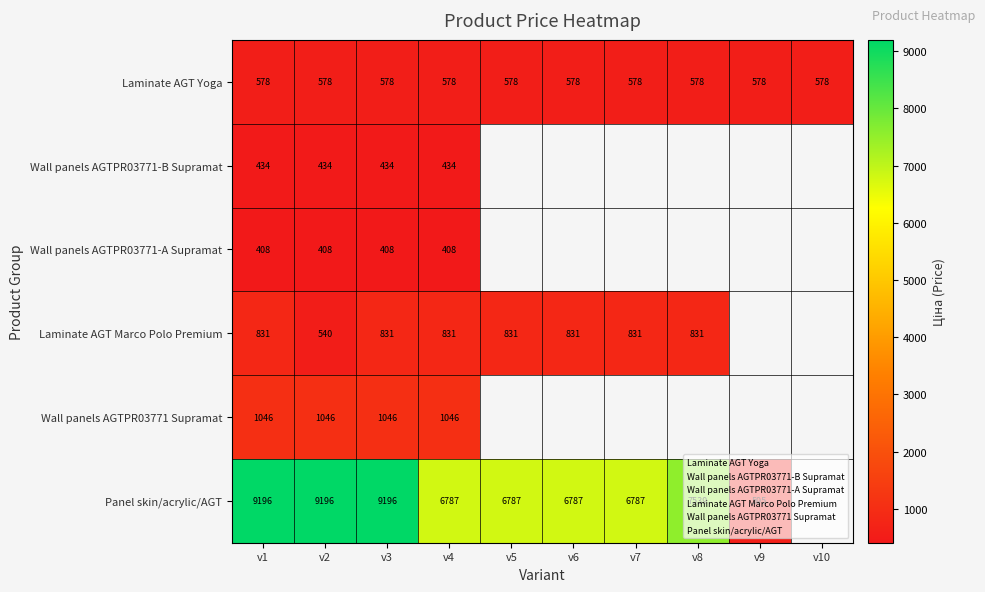

Which series has the largest range (max minus min)?

Panel skin/acrylic/AGT